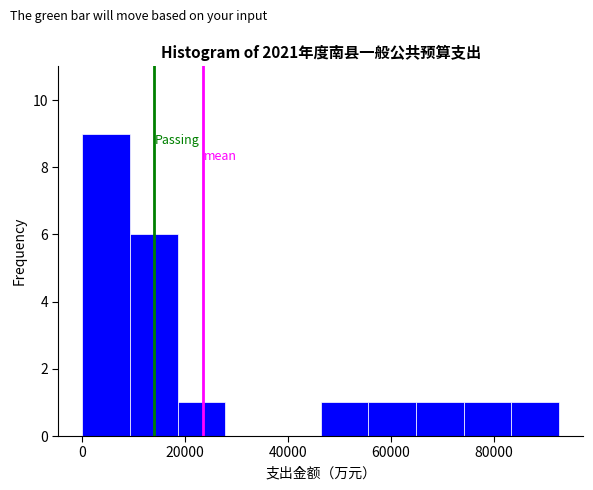

Over which range of the x-axis is the bar tallest?

0 to 10000